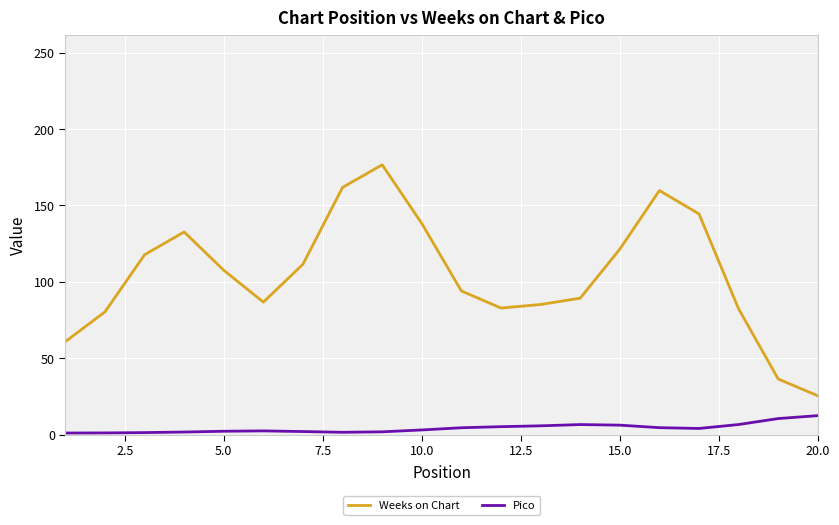

In Weeks on Chart, how many points are lower than both neighbors (excluding endpoints)?

2